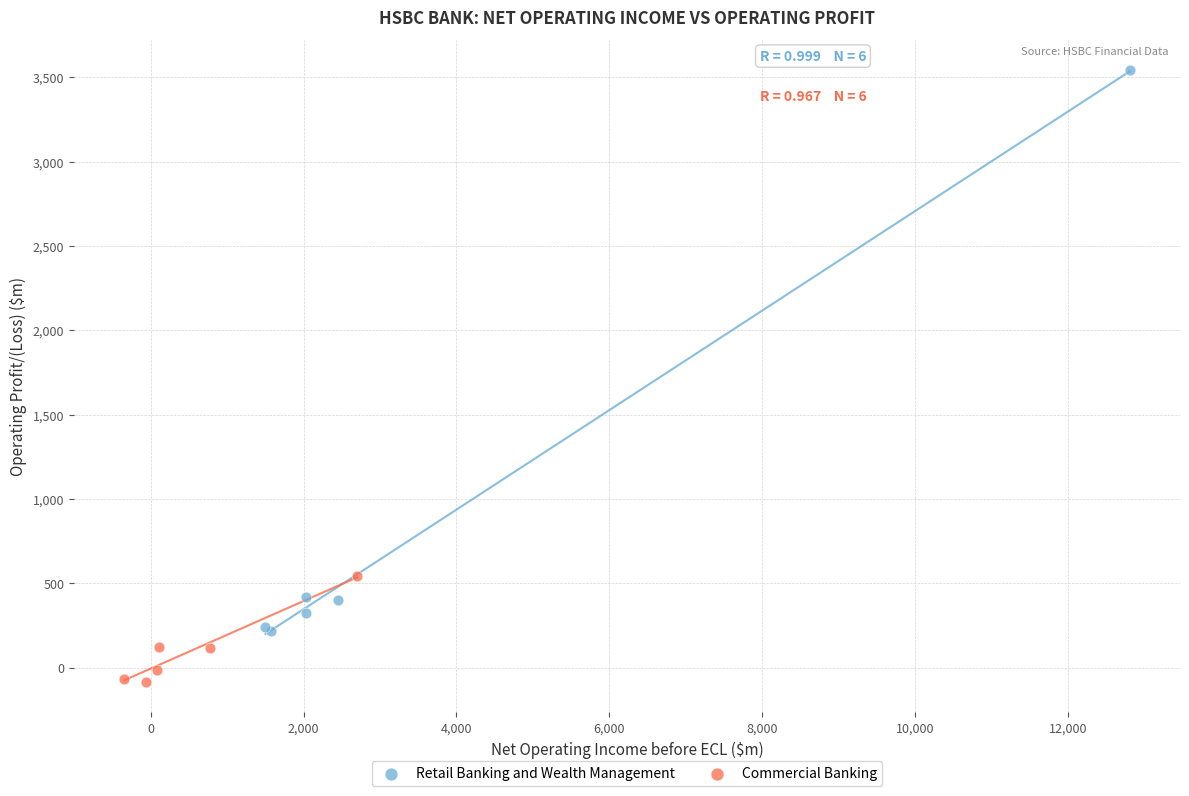

Which series contains the highest Y value?

Retail Banking and Wealth Management